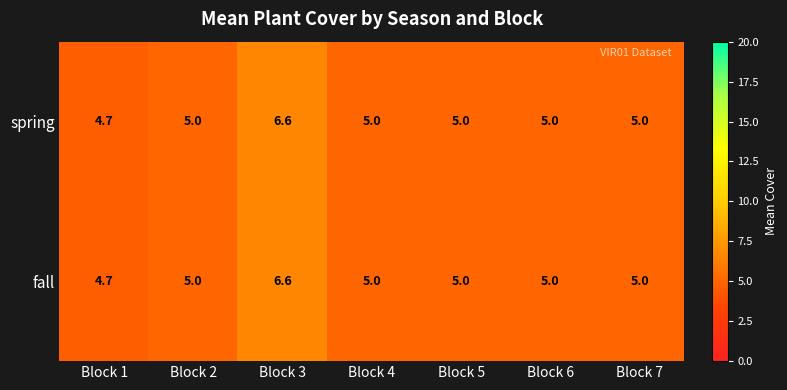

Read the spring value at Block 5.

5.0